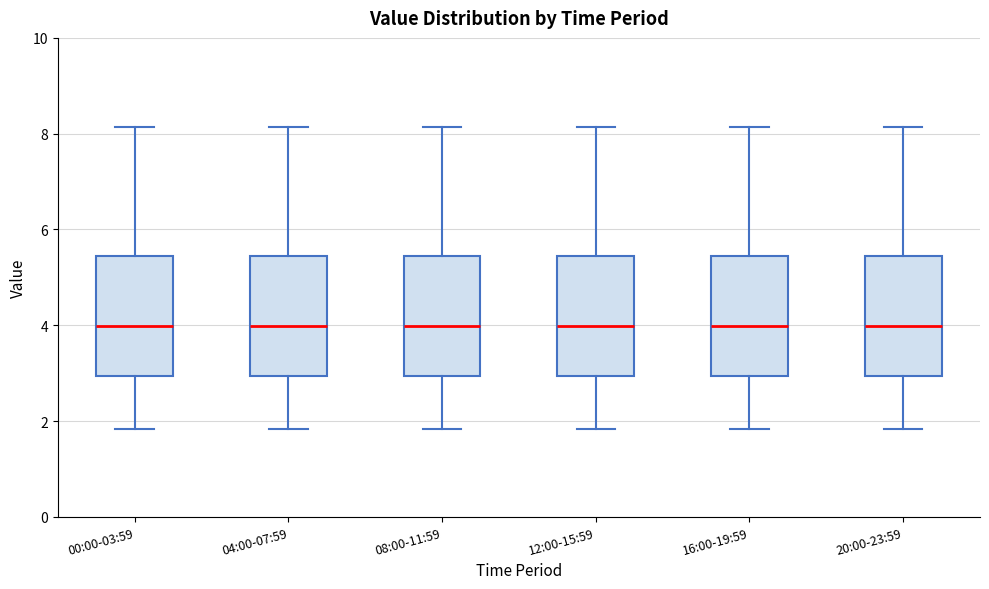

Where does the upper whisker of the box for 00:00-03:59 end on the y-axis? The values are not printed on the chart, so give them approximately, as read against the axis.

8.2